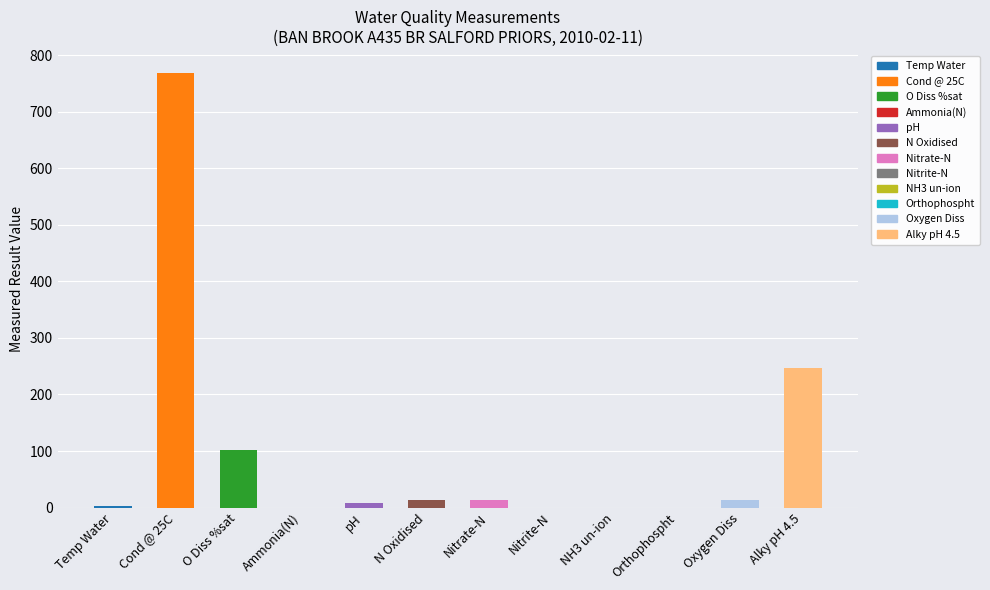

Which label corresponds to the largest value in the chart?

Cond @ 25C